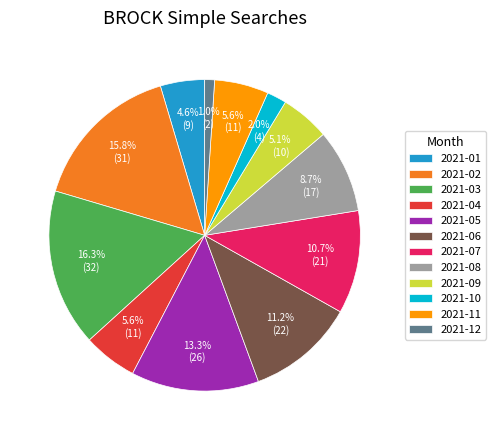

How many segments does this pie chart have?

12